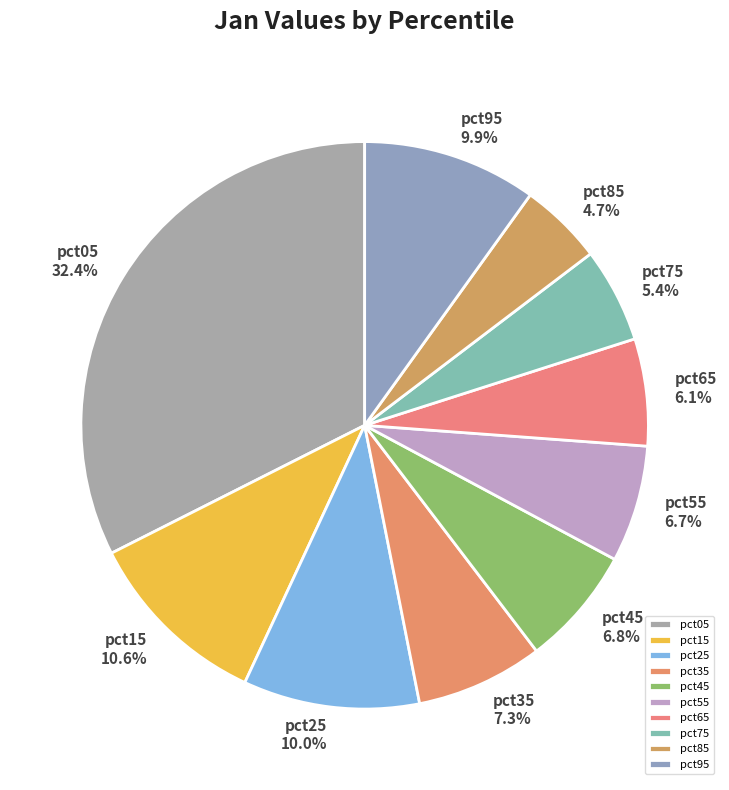

What percentage is the pct05 slice, to the nearest percent?

32%